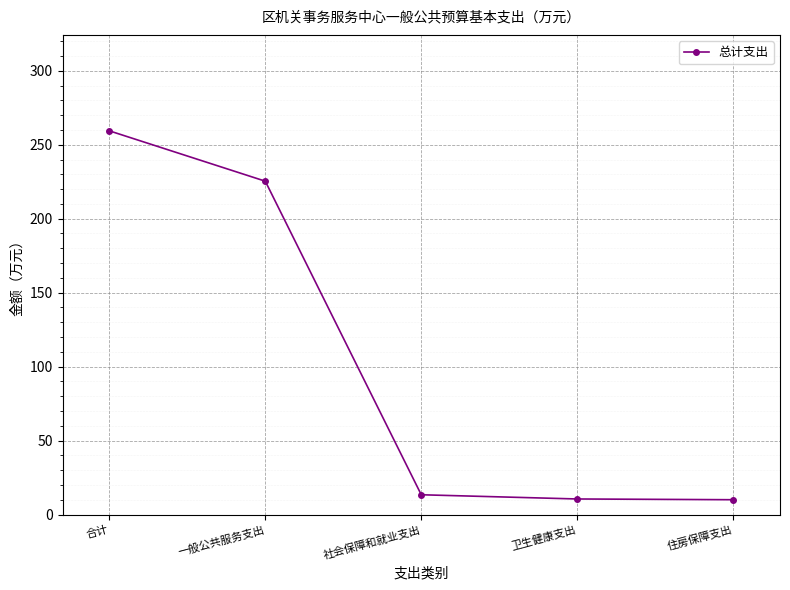

What is the label of the 5th point from the left?

住房保障支出